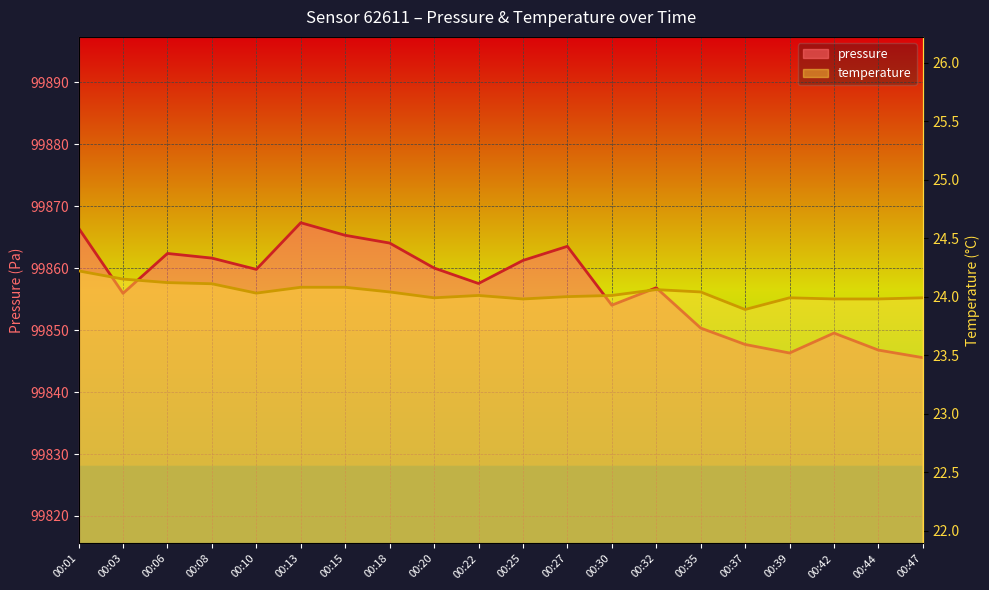

What is the difference between the maximum and minimum values in the temperature series?

0.3